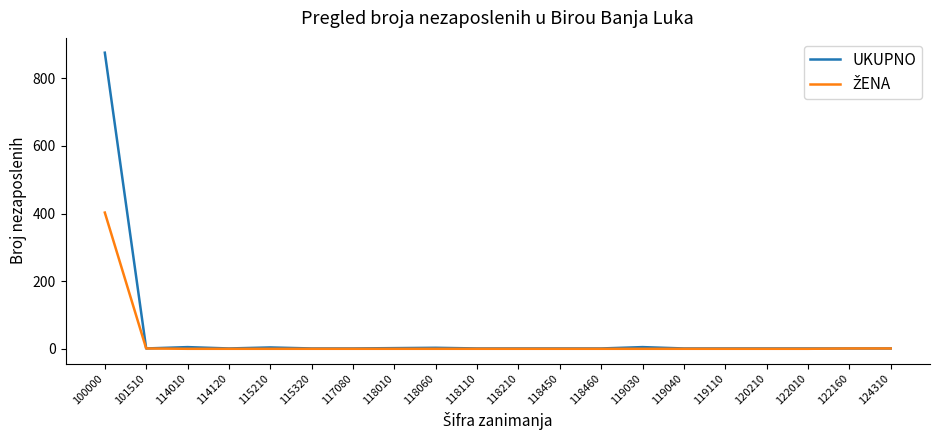

Which series has the widest spread of values?

UKUPNO